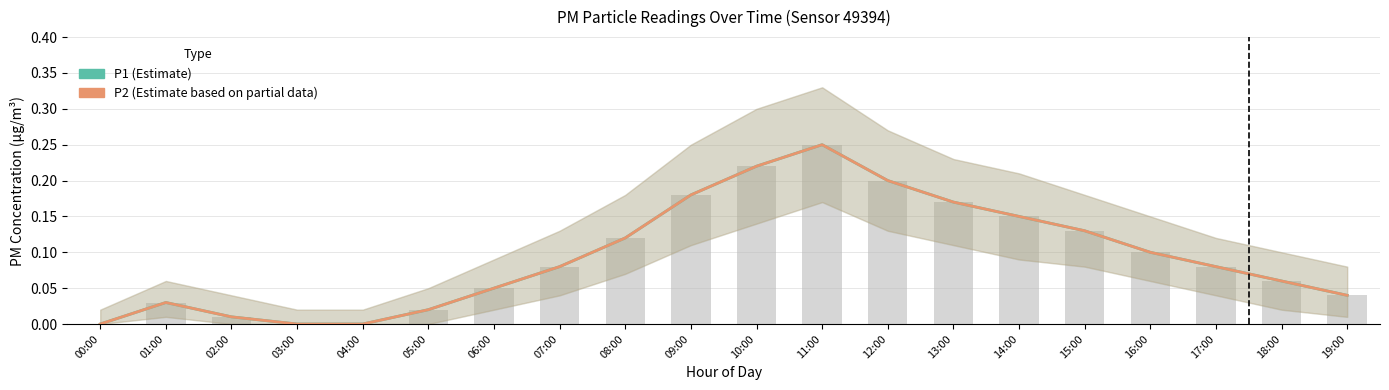

What is the sum of all P2 (Estimate based on partial data) values?

1.9